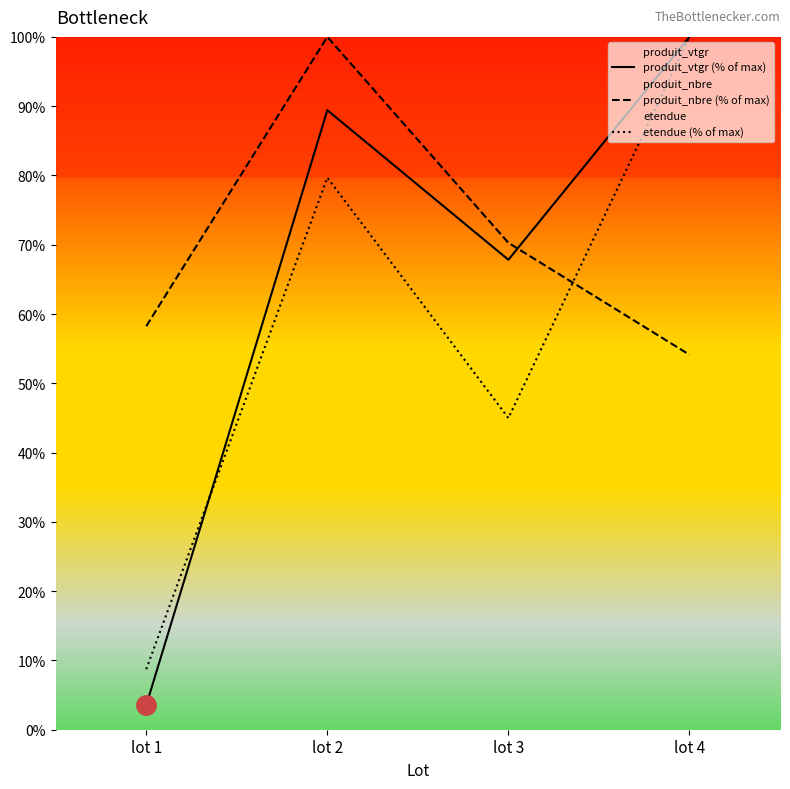

How many lines are shown in the chart?

3